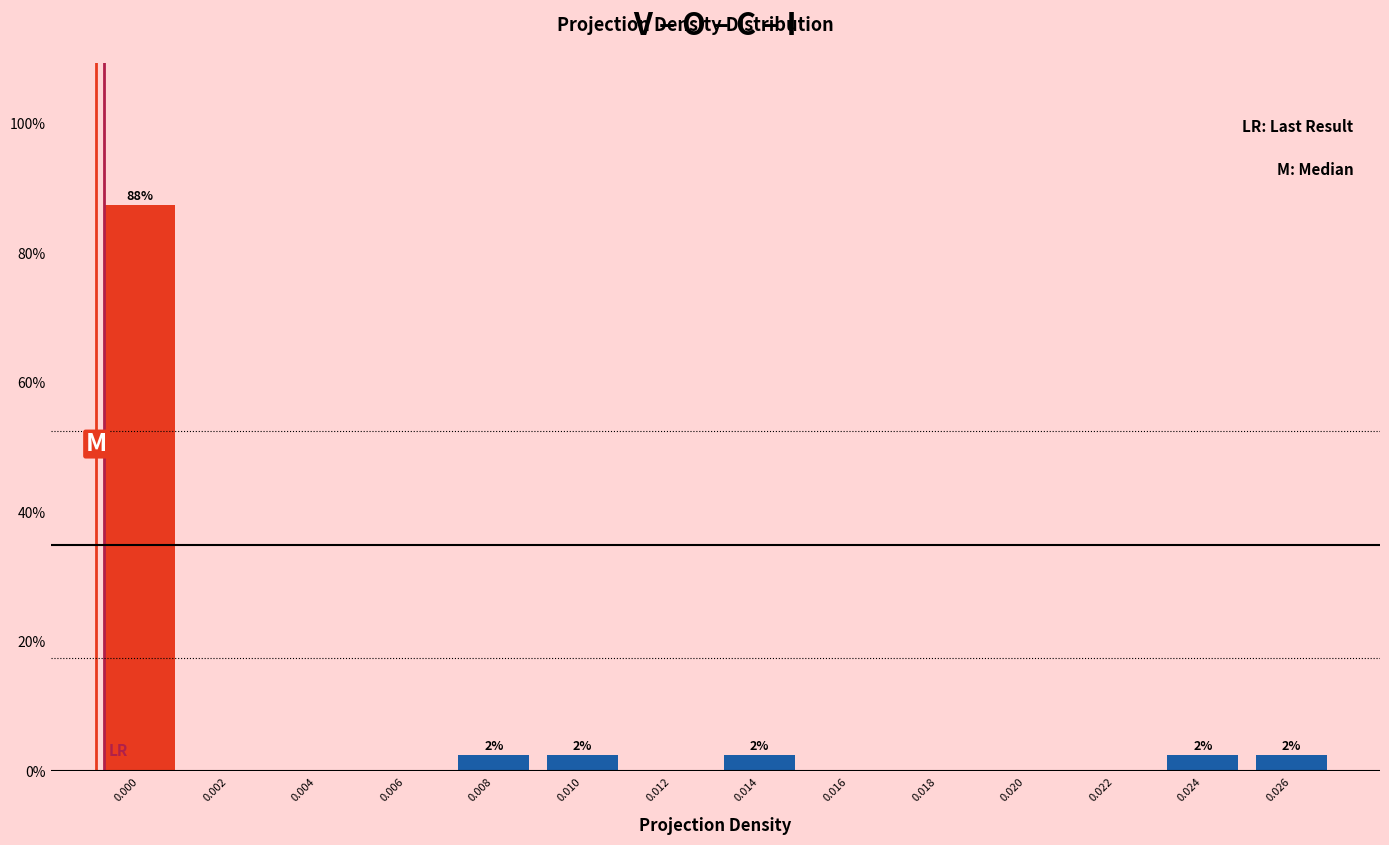

Reading left to right, what are all the values shown in this chart?

0.000=87.5	0.002=0.0	0.004=0.0	0.006=0.0	0.008=2.5	0.010=2.5	0.012=0.0	0.014=2.5	0.016=0.0	0.018=0.0	0.020=0.0	0.022=0.0	0.024=2.5	0.026=2.5